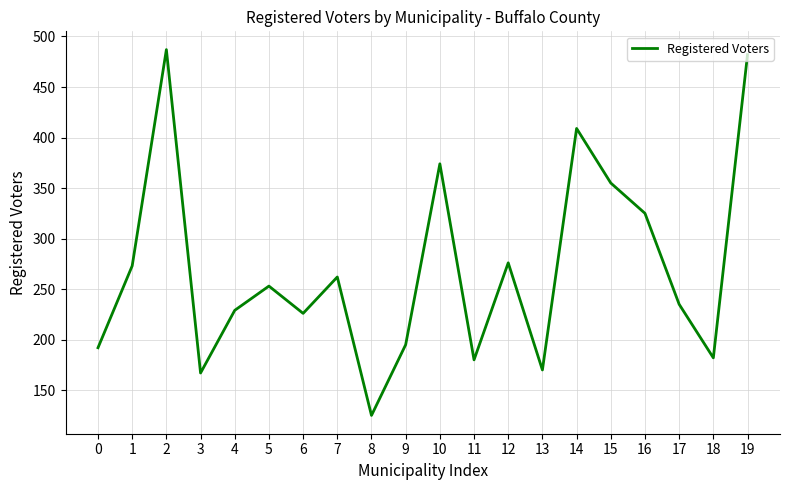

At which label is the value closest to 306?

16